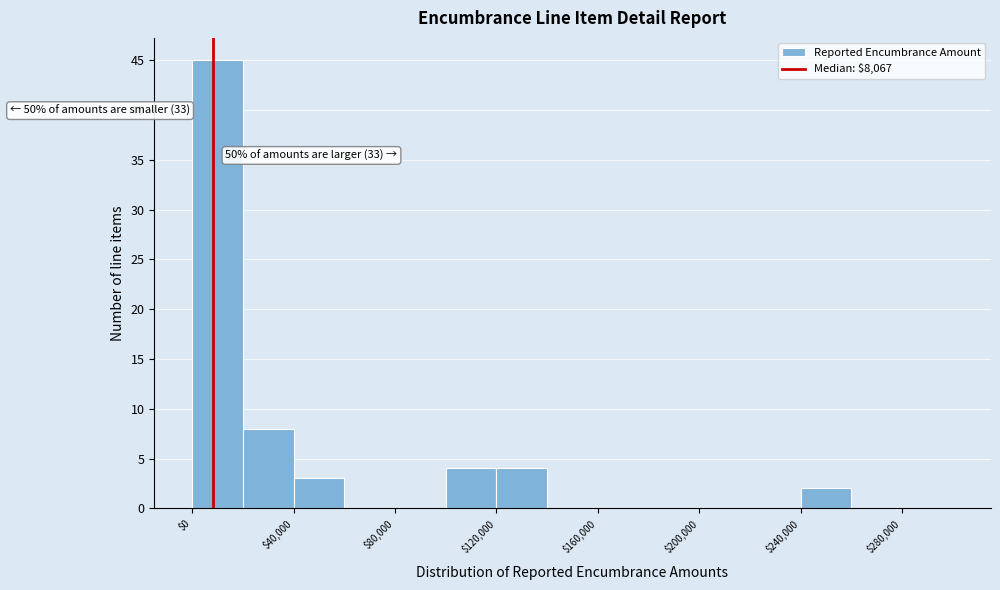

Which range on the x-axis has the tallest bar?

0 to 20000